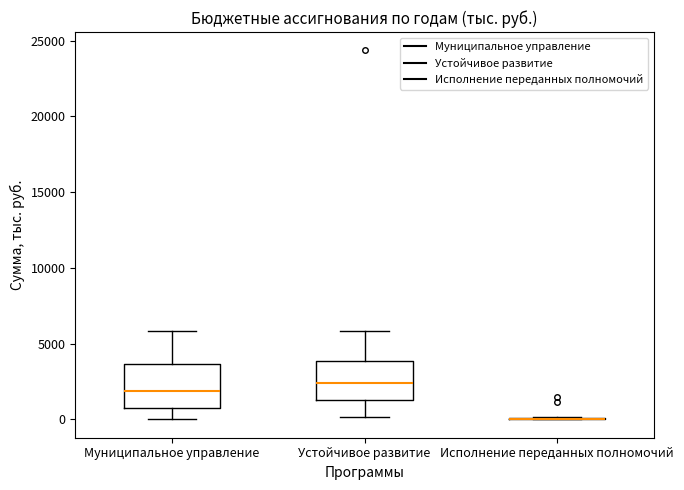

Reading left to right, transcribe this box plot: for each box, give where its median line is, the range the box spans, and where its two whiskers end, as read against the y-axis. The values are not printed on the chart, so give them approximately, as read against the axis.

Муниципальное управление: median 2000, box 500 to 3500, whiskers 0 to 6000
Устойчивое развитие: median 2500, box 1500 to 4000, whiskers 0 to 6000
Исполнение переданных полномочий: box collapsed to a line at 0, whiskers 0 to 0